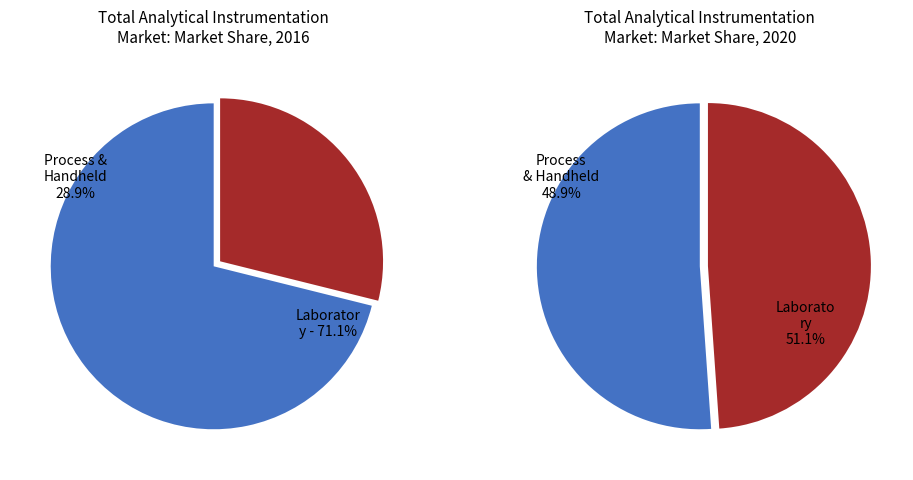

Is 3 the majority of the pie?

No